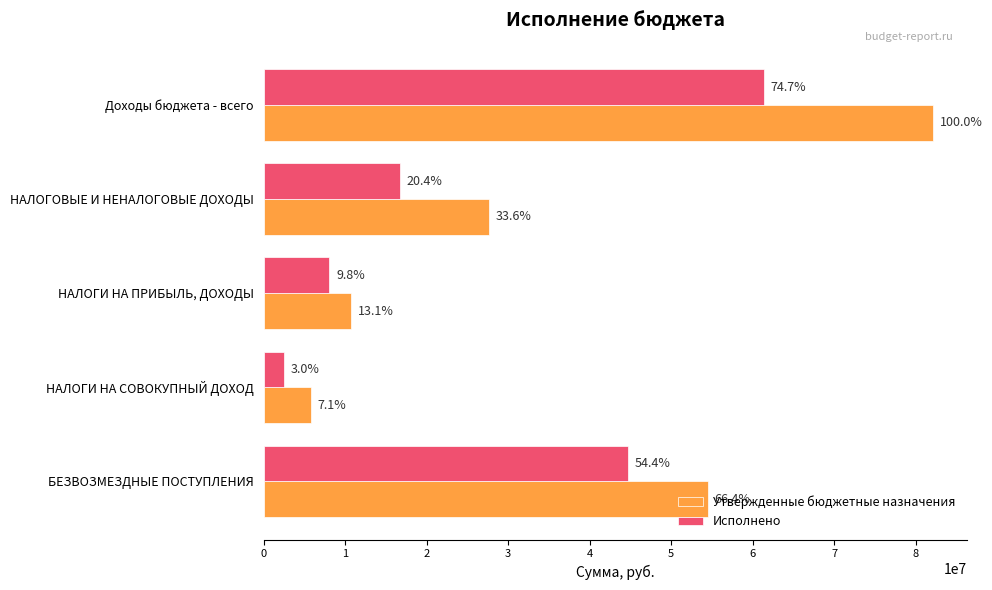

Reading left to right, what are all the values shown in this chart?

Утвержденные бюджетные назначения: 82144100.0	27618400.0	10765800.0	5822800.0	54525700.0
Исполнено: 61385321.6	16738070.9	8062762.0	2501249.5	44647250.7